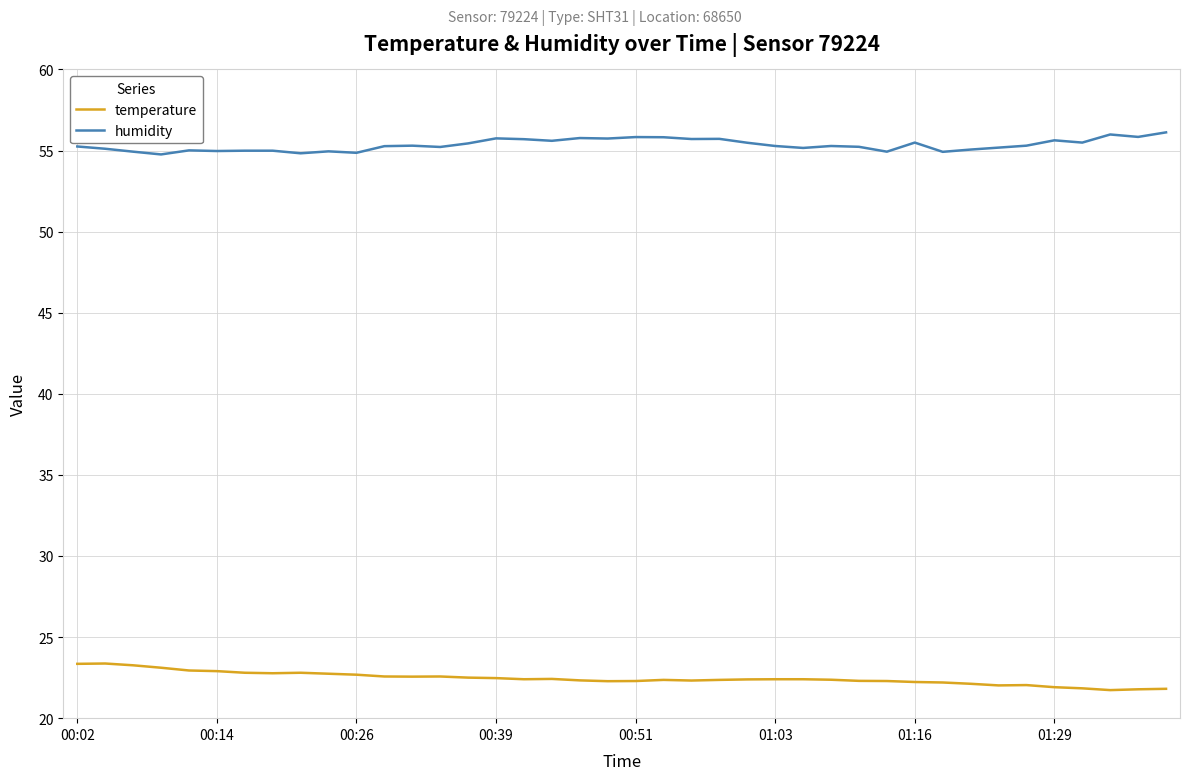

What is the greatest value displayed?

56.1